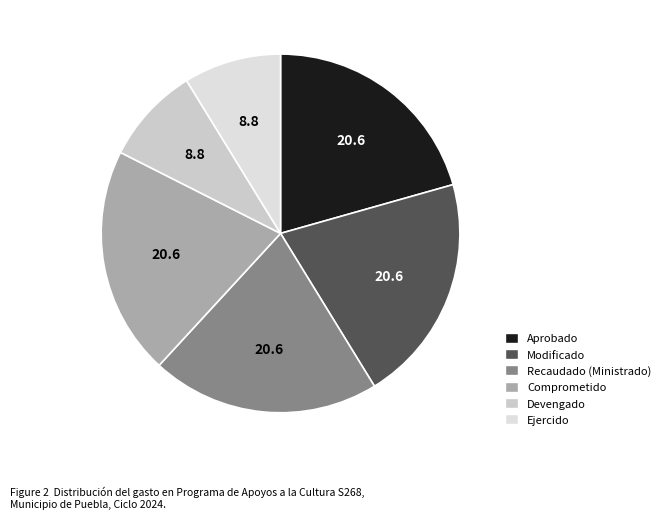

How many slices are in this pie chart?

6